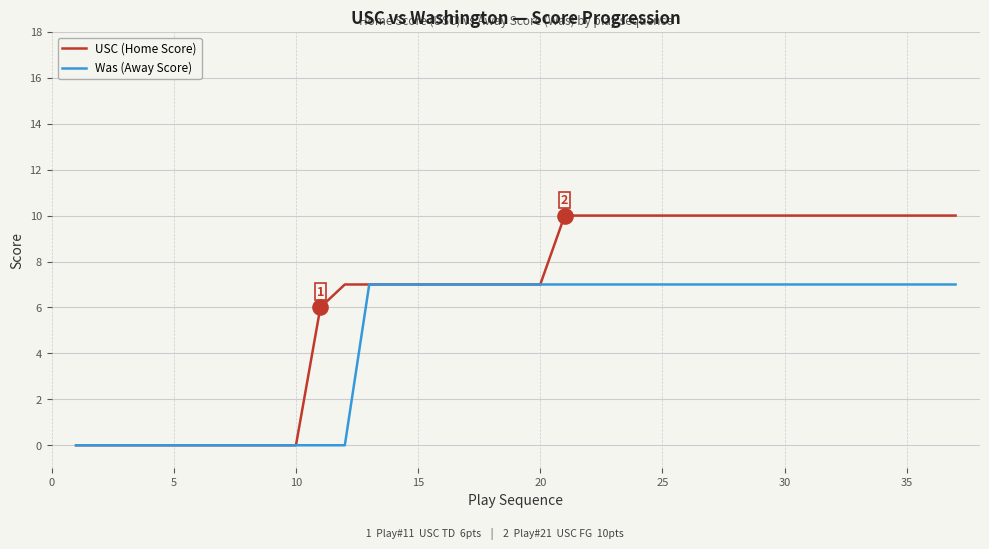

Which series has the widest spread of values?

USC (Home Score)